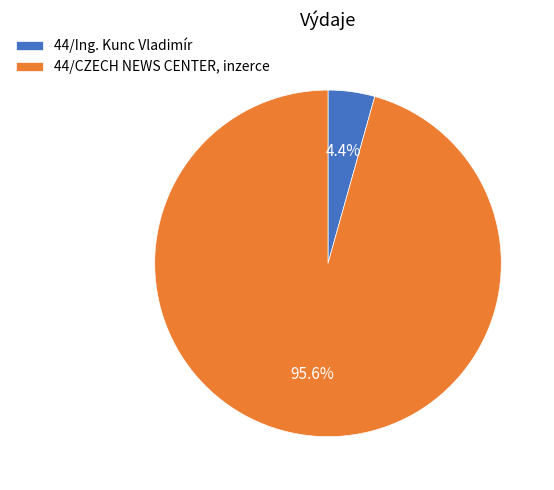

What percentage do 44/Ing. Kunc Vladimír and 44/CZECH NEWS CENTER, inzerce together represent?

100.0%